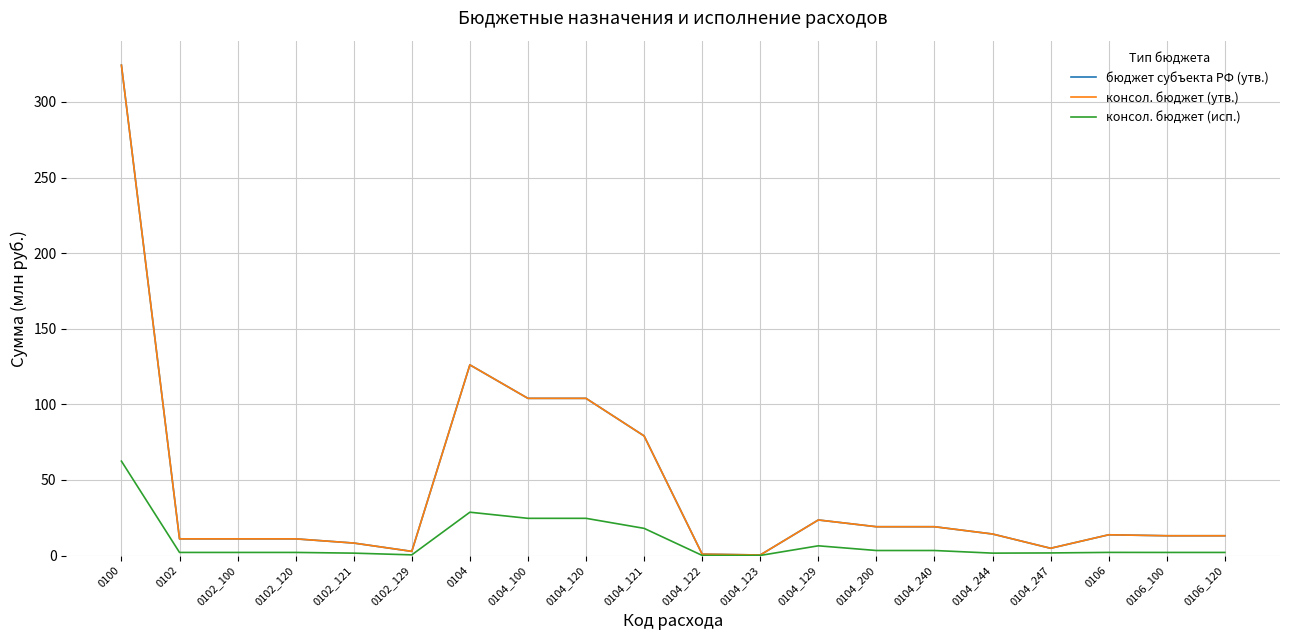

At which label does консол. бюджет (исп.) first exceed 2?

0100